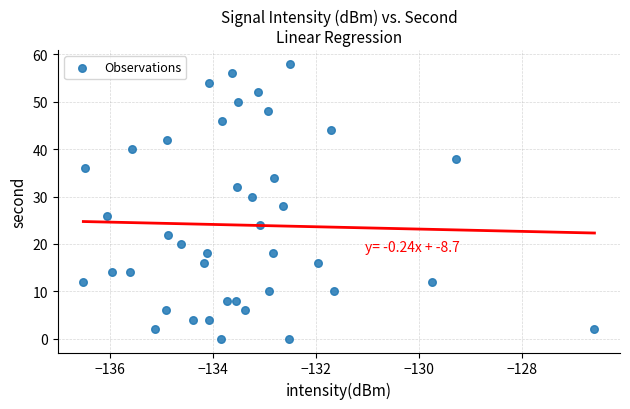

What is the range of Y values (max minus min)?

58